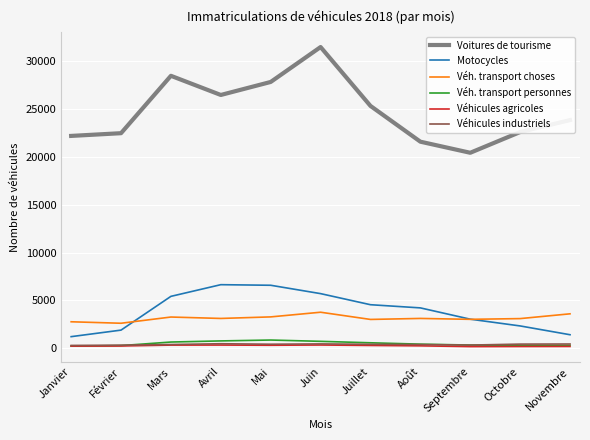

At how many categories does at least one series exceed 3946?

11